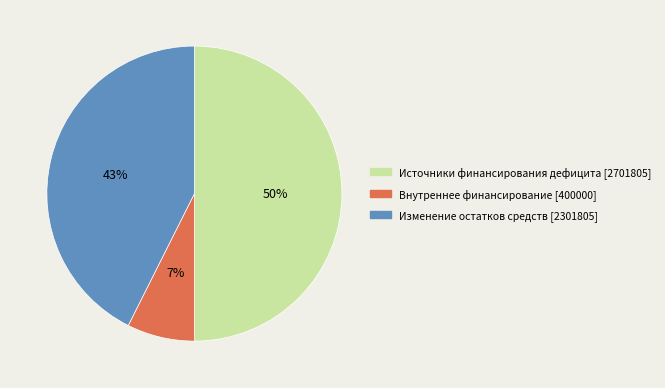

To the nearest percent, what is the difference between the largest and smallest slice percentages?

43%